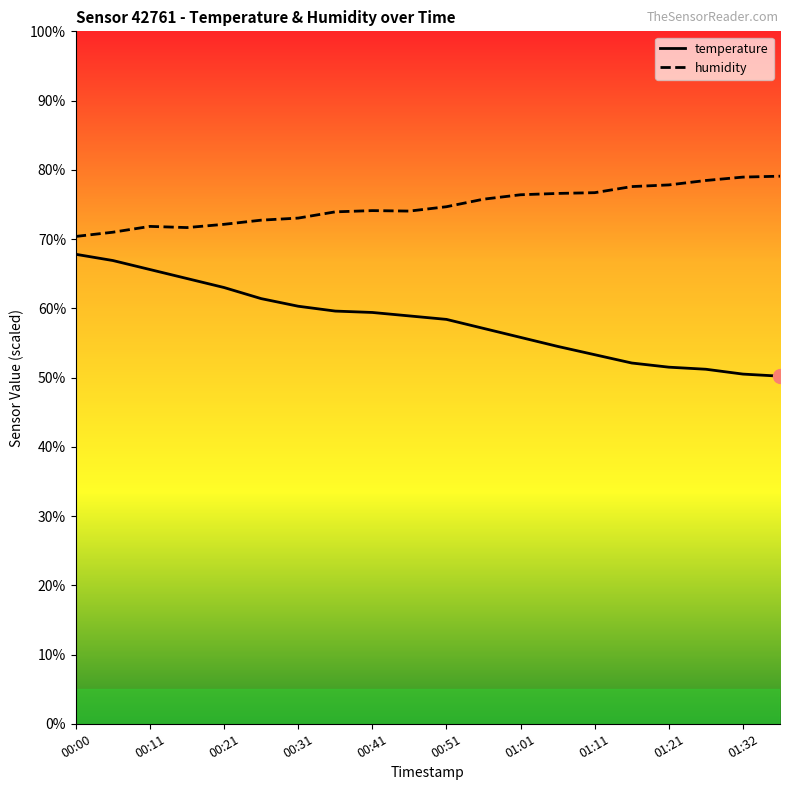

Is it true that humidity equals 74.7 at 00:51?

True